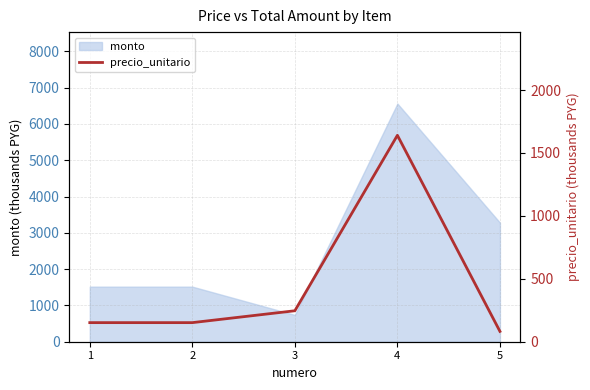

Which category has the highest value across all series?

4